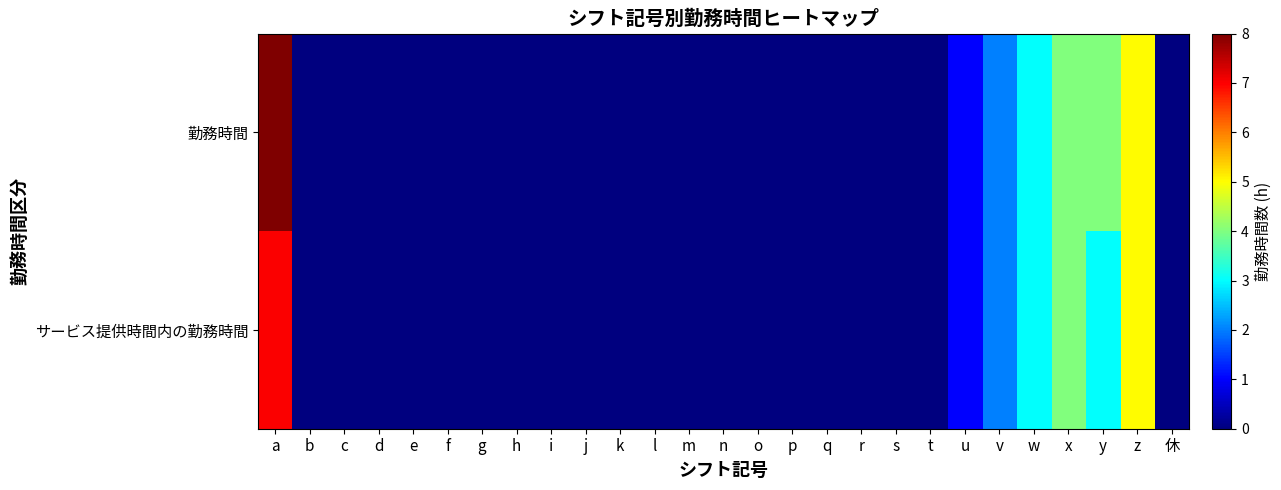

Which series has the largest range (max minus min)?

勤務時間